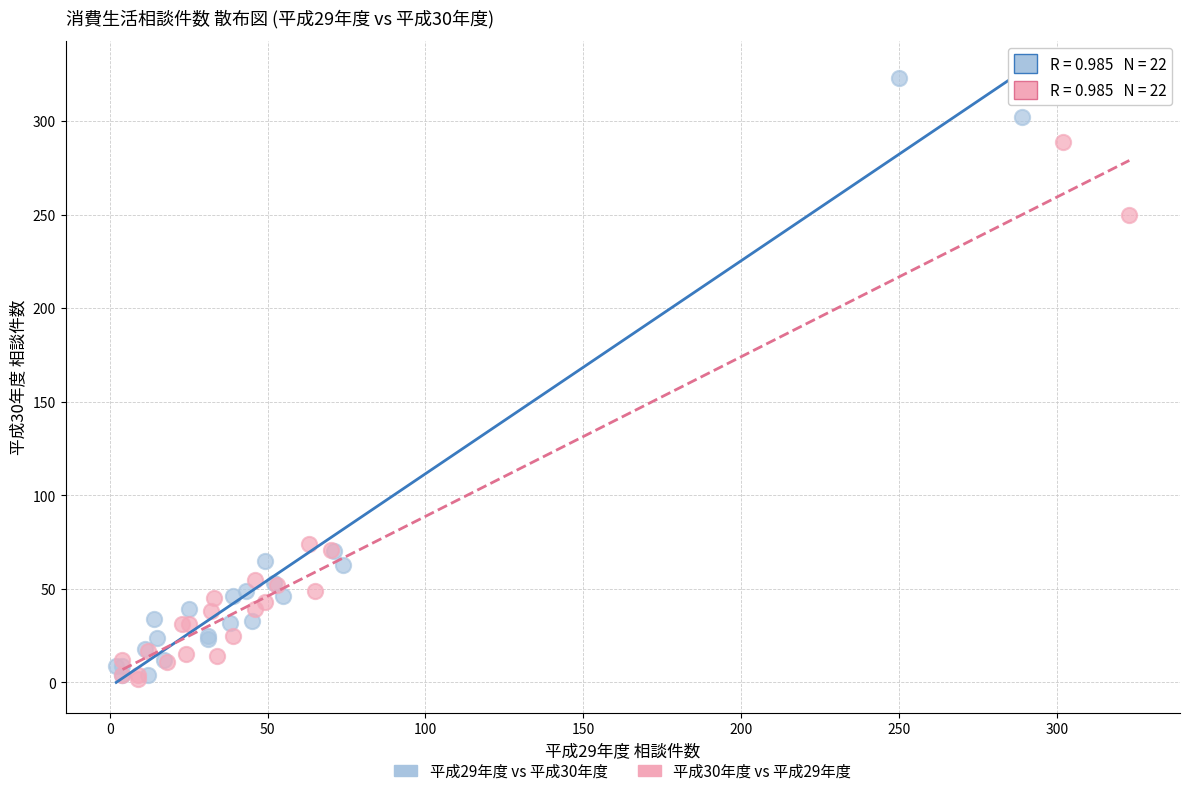

What are all the series names shown in the legend?

平成29年度 vs 平成30年度, 平成30年度 vs 平成29年度